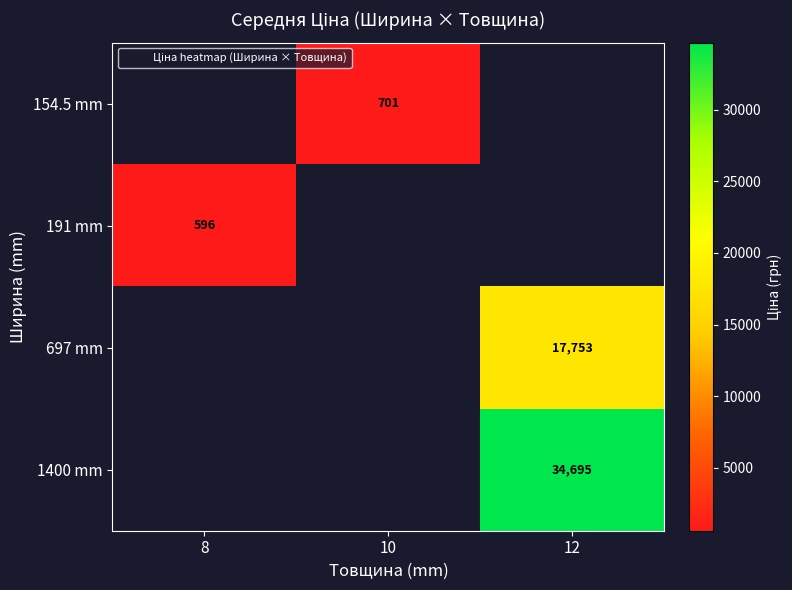

Which label corresponds to the smallest value in the chart?

8